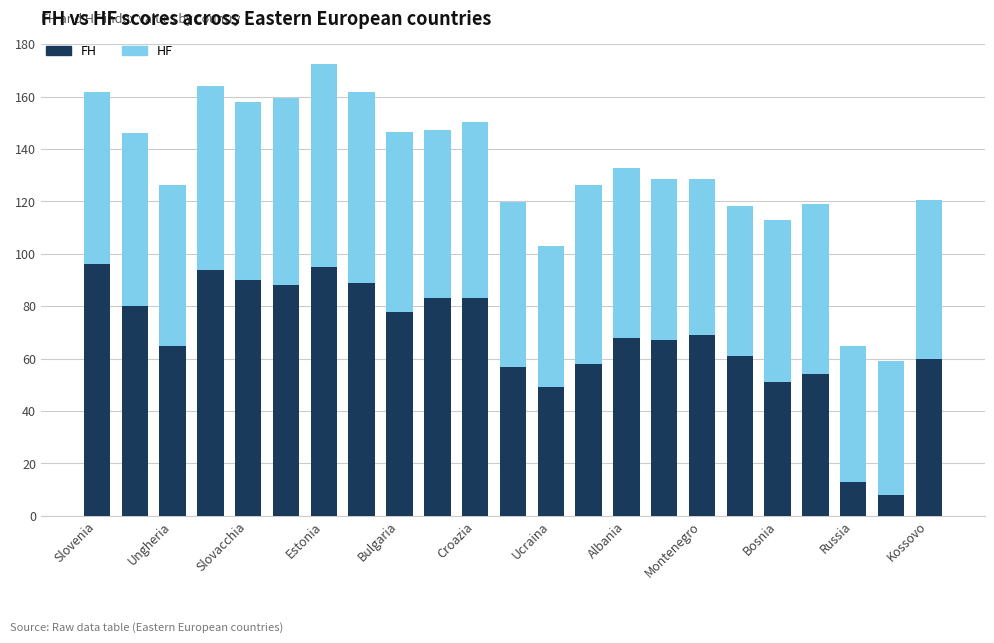

What is the minimum value for FH?

8.0